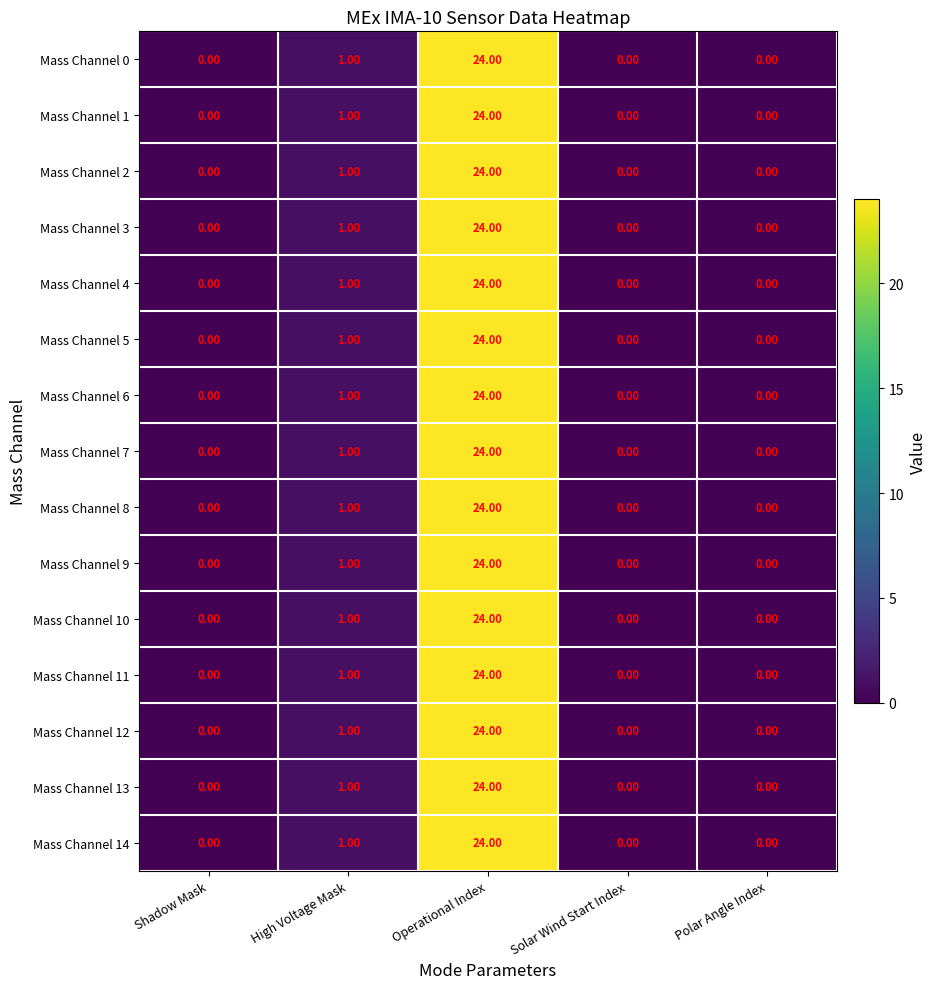

Where is Mass Channel 0 nearest to the value 12?

High Voltage Mask